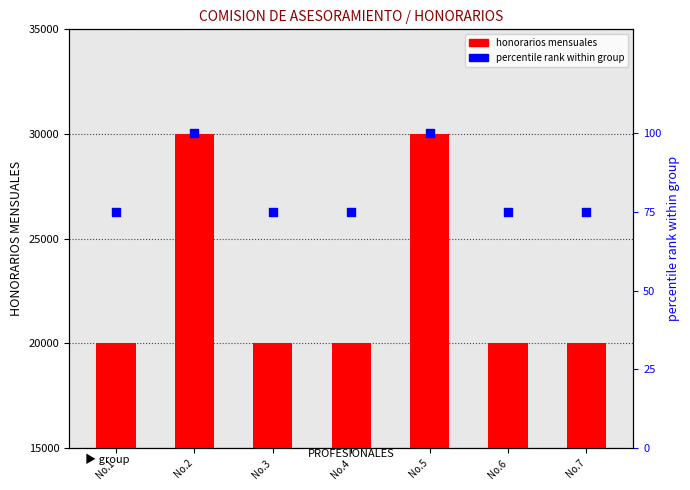

Which series contains the lowest Y value?

percentile rank within group